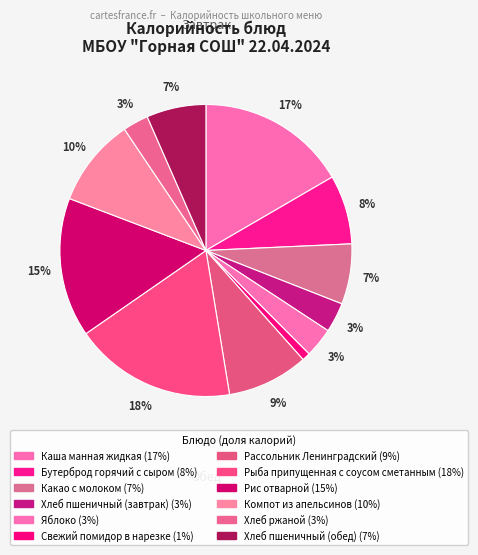

To the nearest percent, what is the average slice percentage?

8%